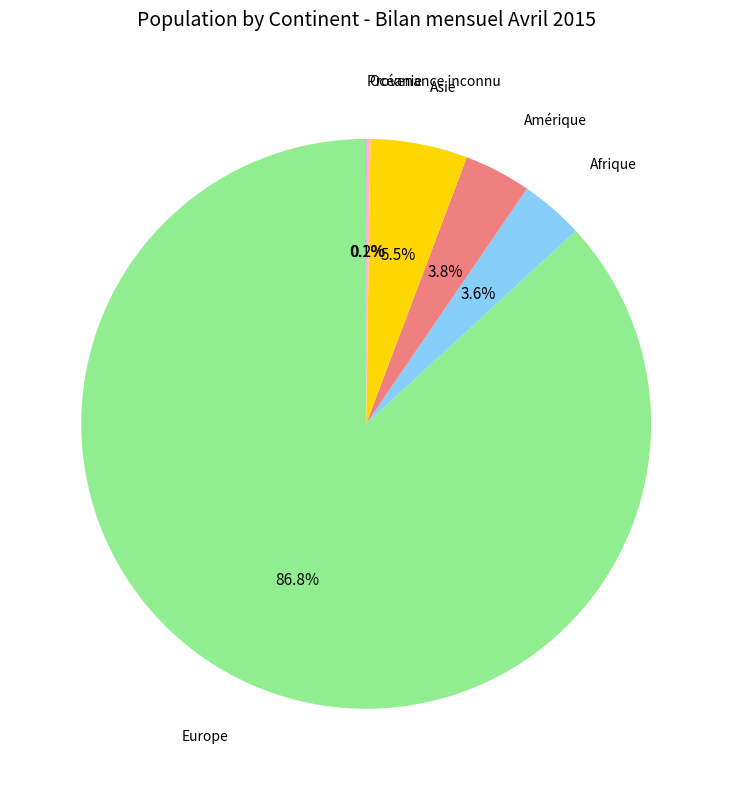

To the nearest percent, what is the difference between the largest and smallest slice percentages?

87%